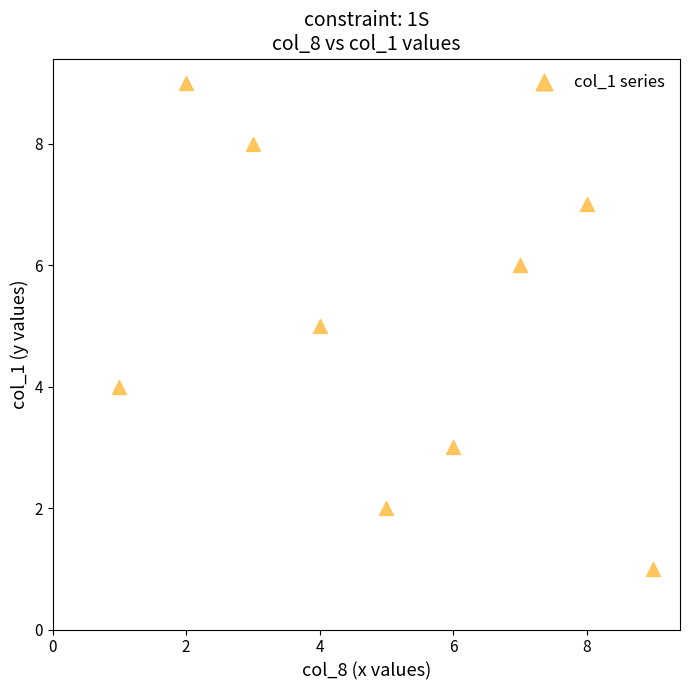

What is the average X value?

5